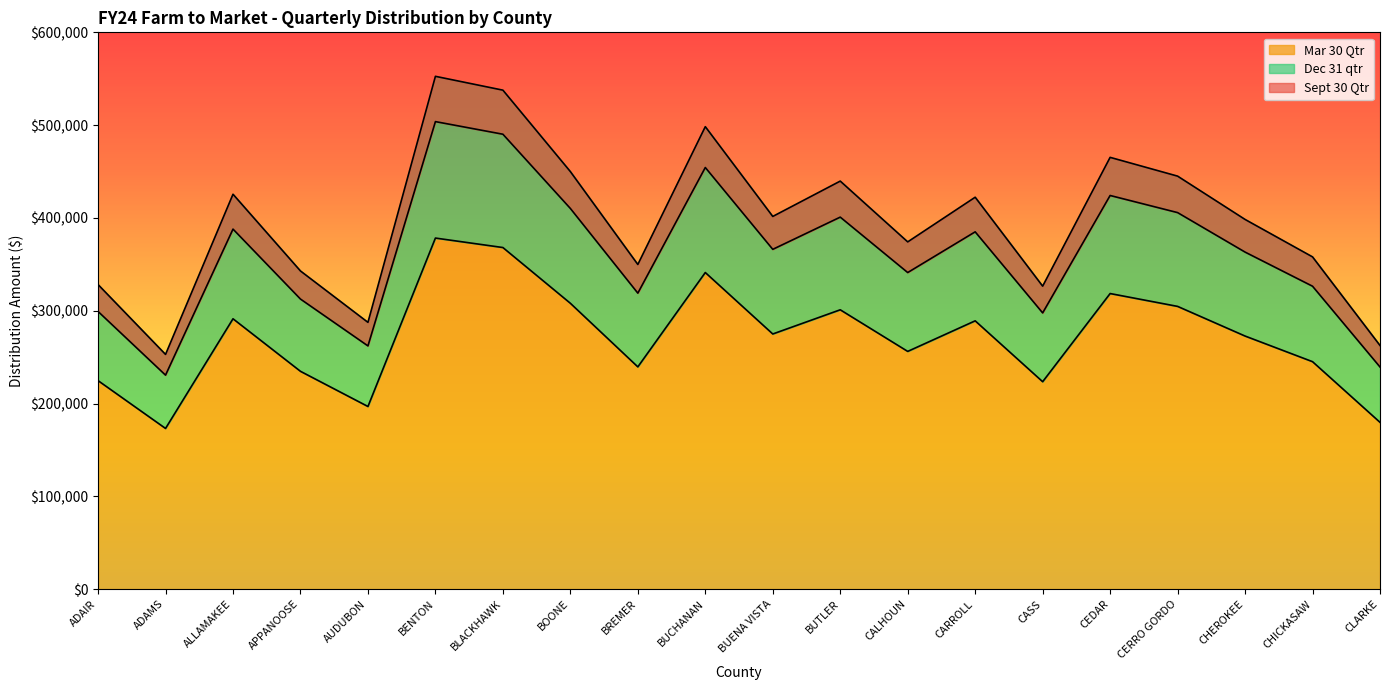

What is the average value of the Mar 30 Qtr series?

271058.0